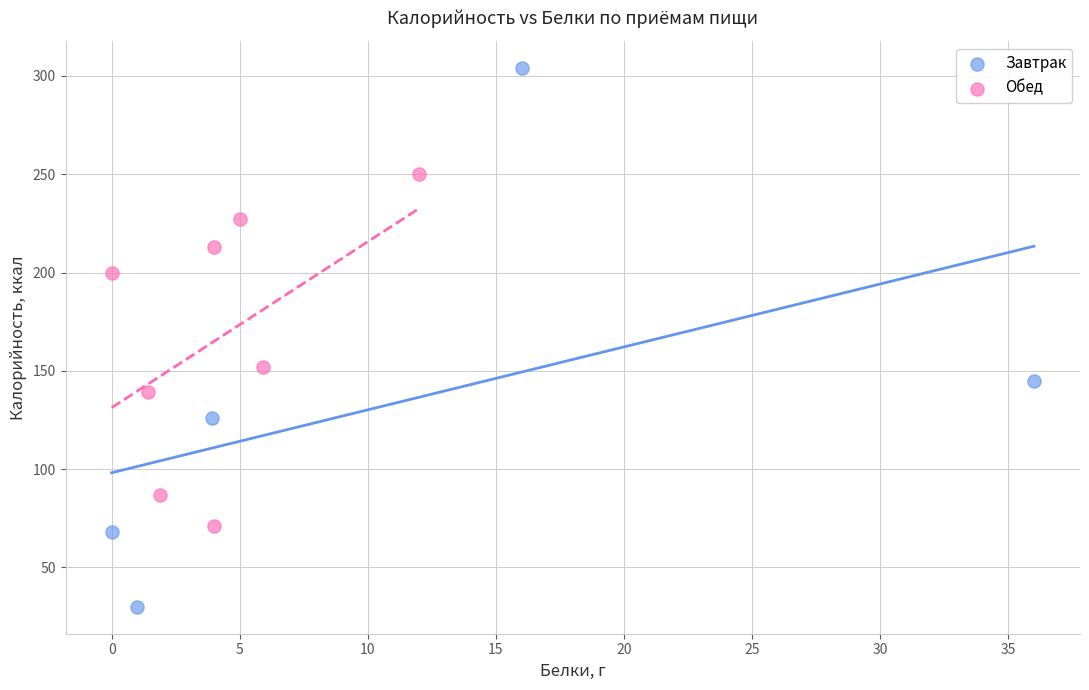

What are all the series names shown in the legend?

Завтрак, Обед